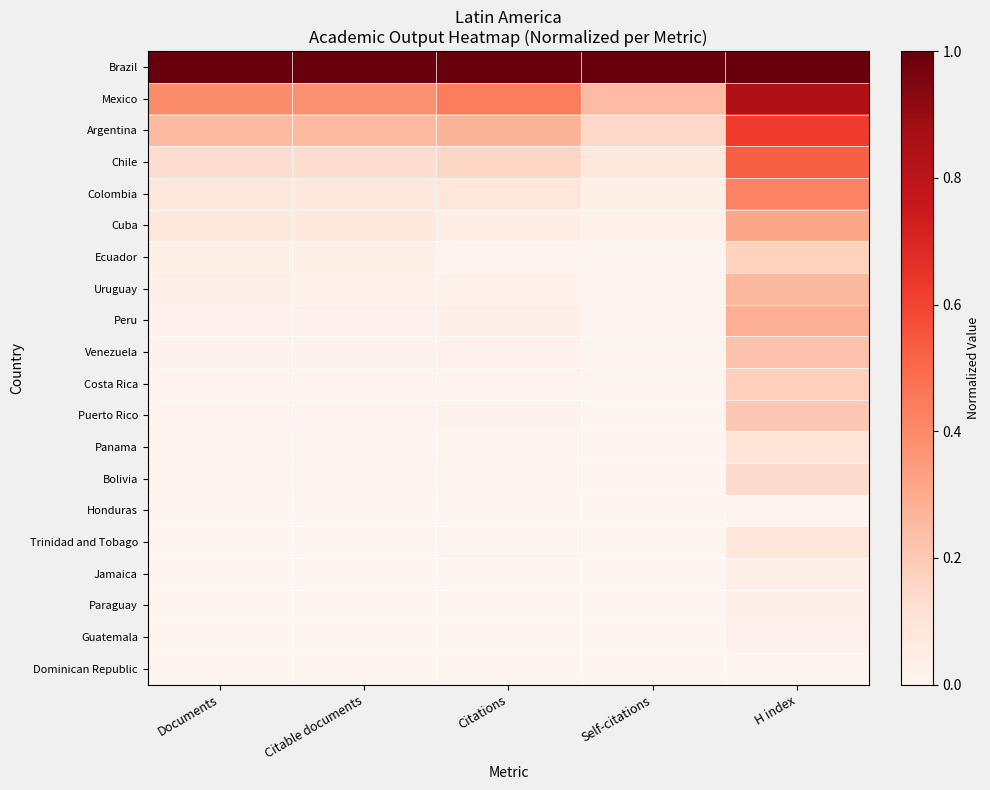

At how many categories does at least one series exceed 0?

5